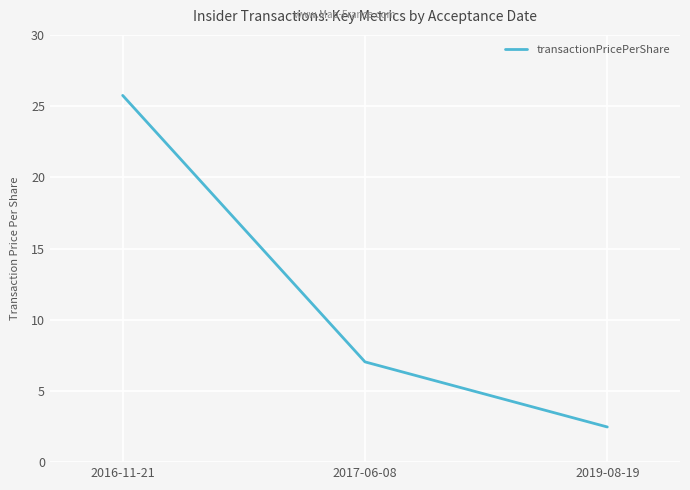

Is it true that the value at 2016-11-21 is 25.8?

True